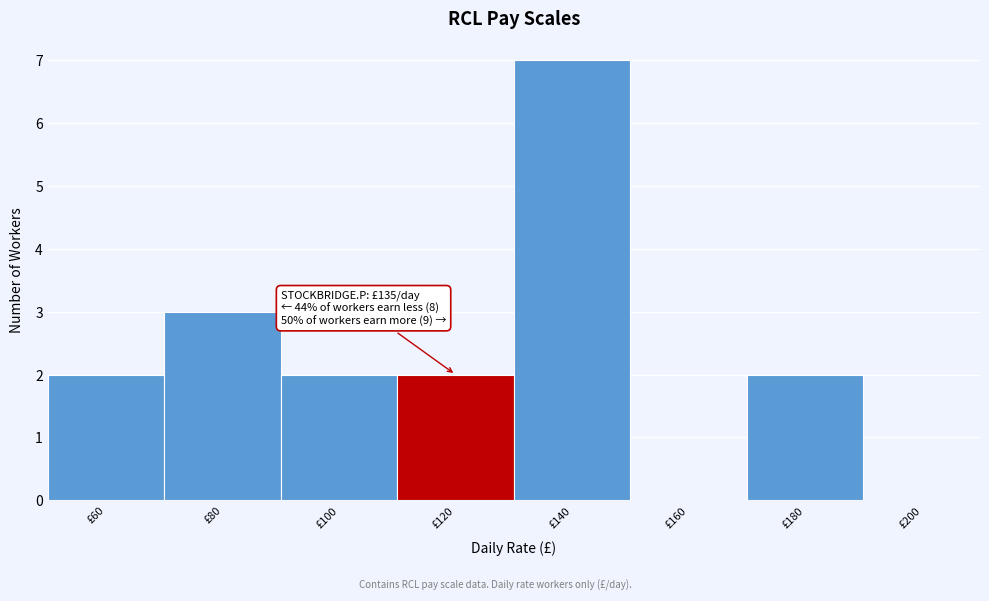

Reading right to left, transcribe all the data shown in this chart.

£200=0	£180=2	£160=0	£140=7	£120=2	£100=2	£80=3	£60=2